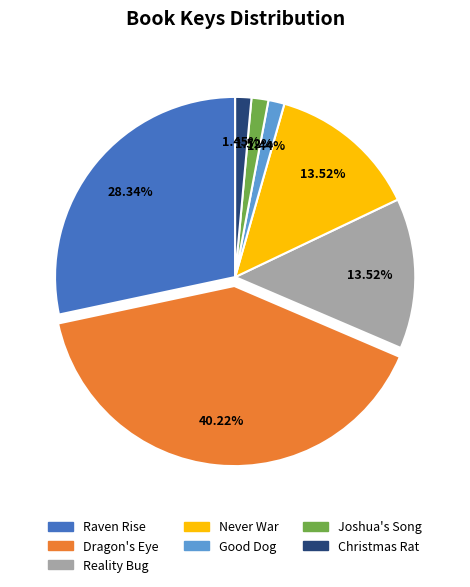

Which has a higher value, Christmas Rat or Never War?

Never War